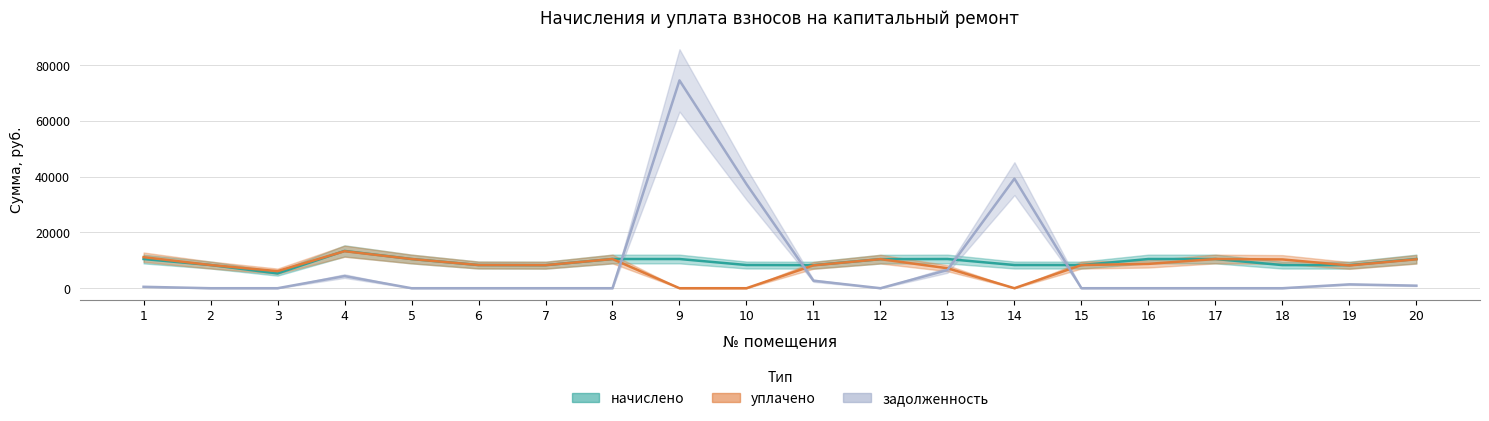

What is the sum of all задолженность values?

167418.2